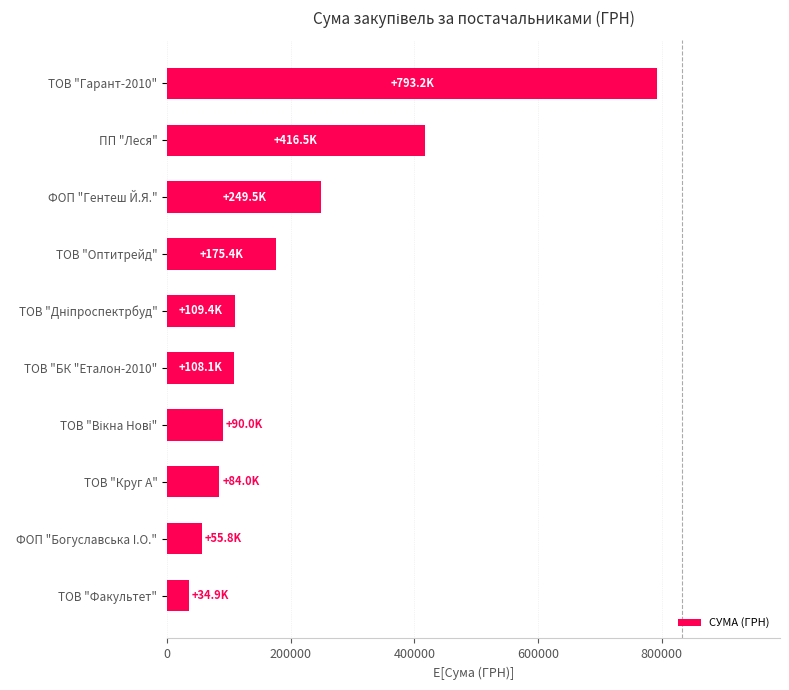

The value at ТОВ "Гарант-2010" is 1163938.0. True or false?

False